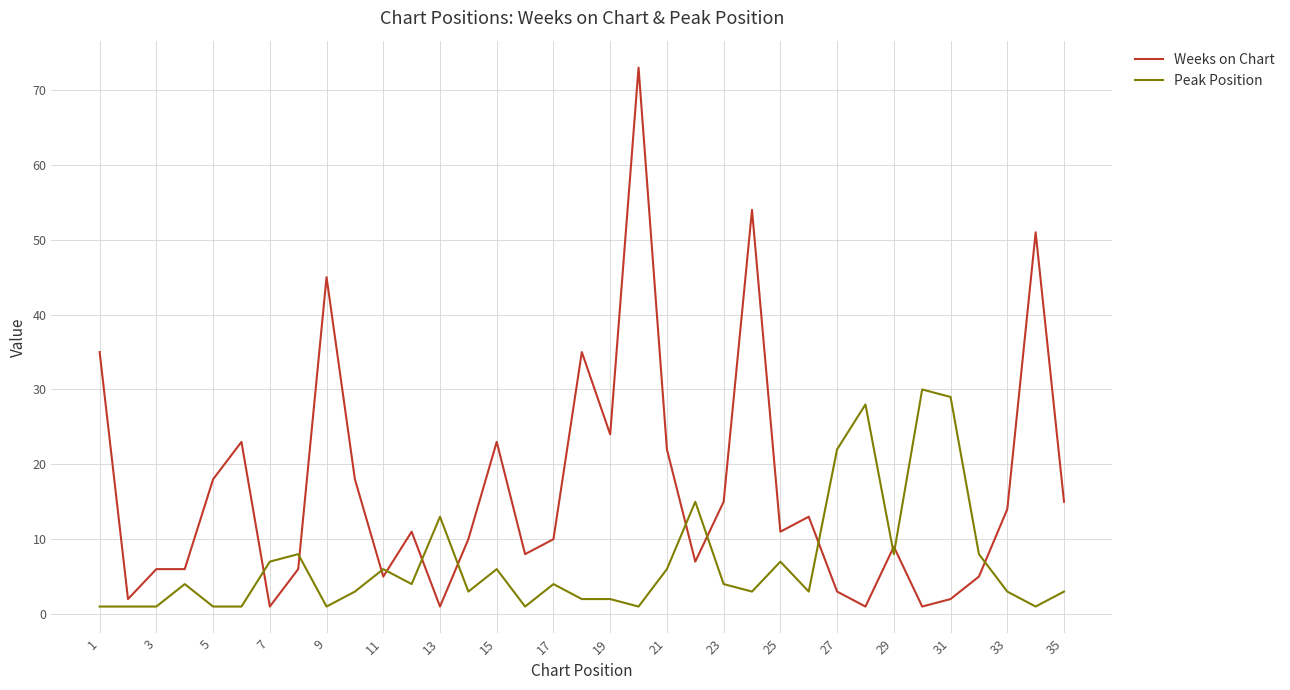

What are all the series names shown in the legend?

Weeks on Chart, Peak Position